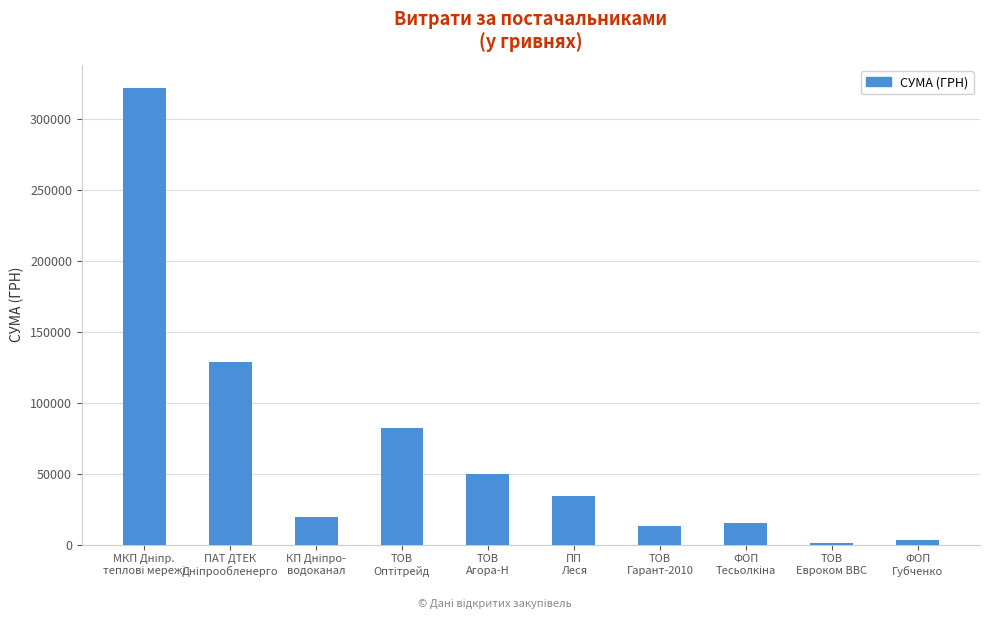

What is the maximum value shown in the chart?

321784.3